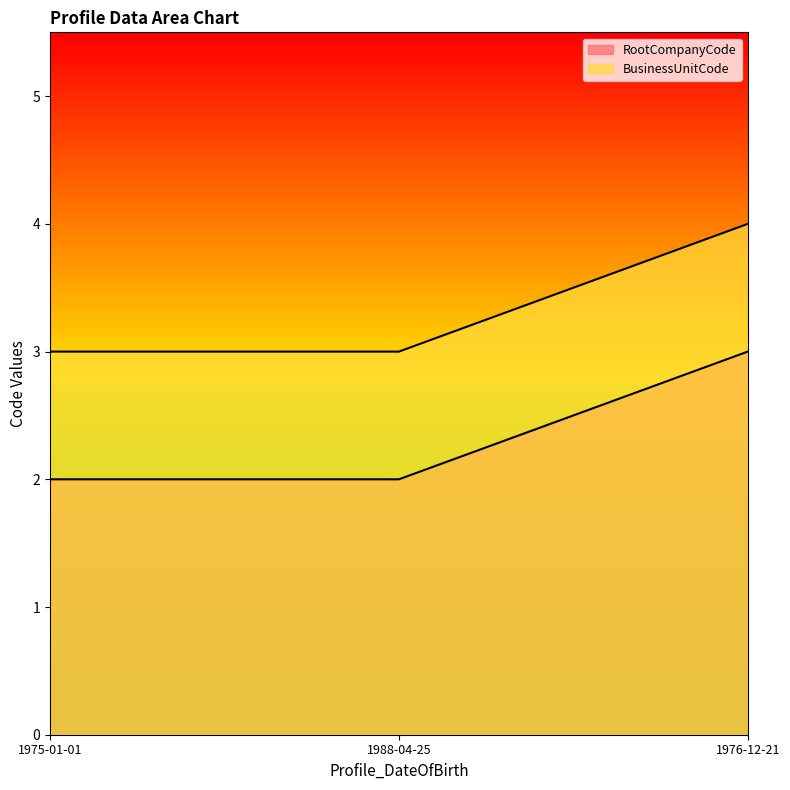

How many lines are shown in the chart?

2